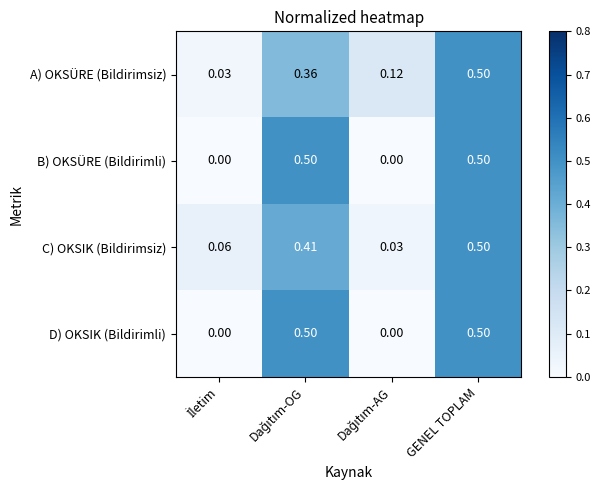

At which category is the sum across all series the highest?

GENEL TOPLAM